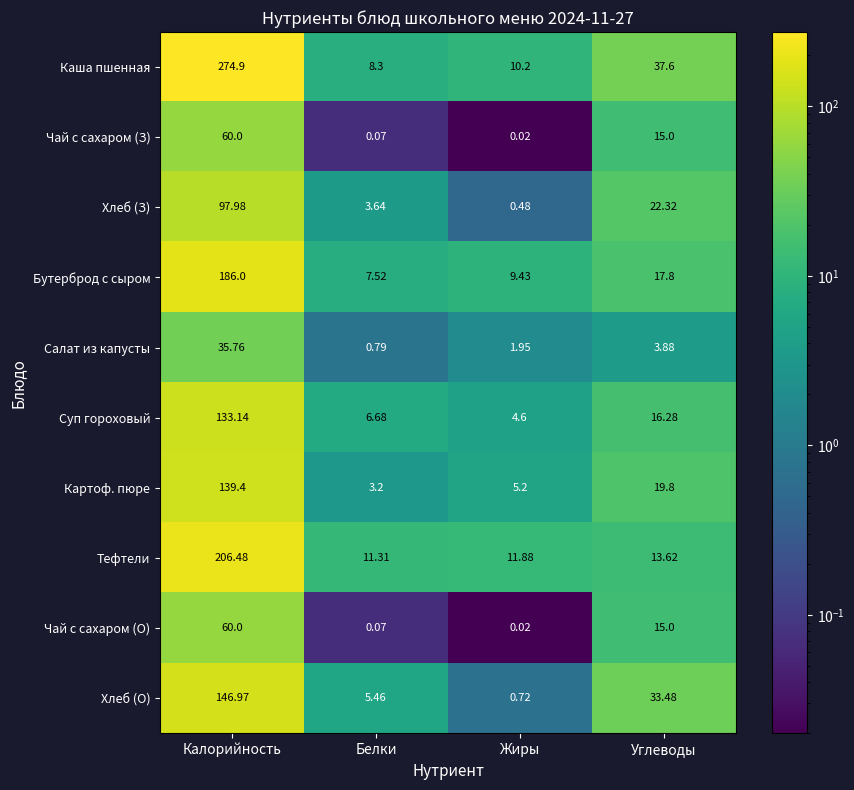

Which series has the widest spread of values?

Каша пшенная